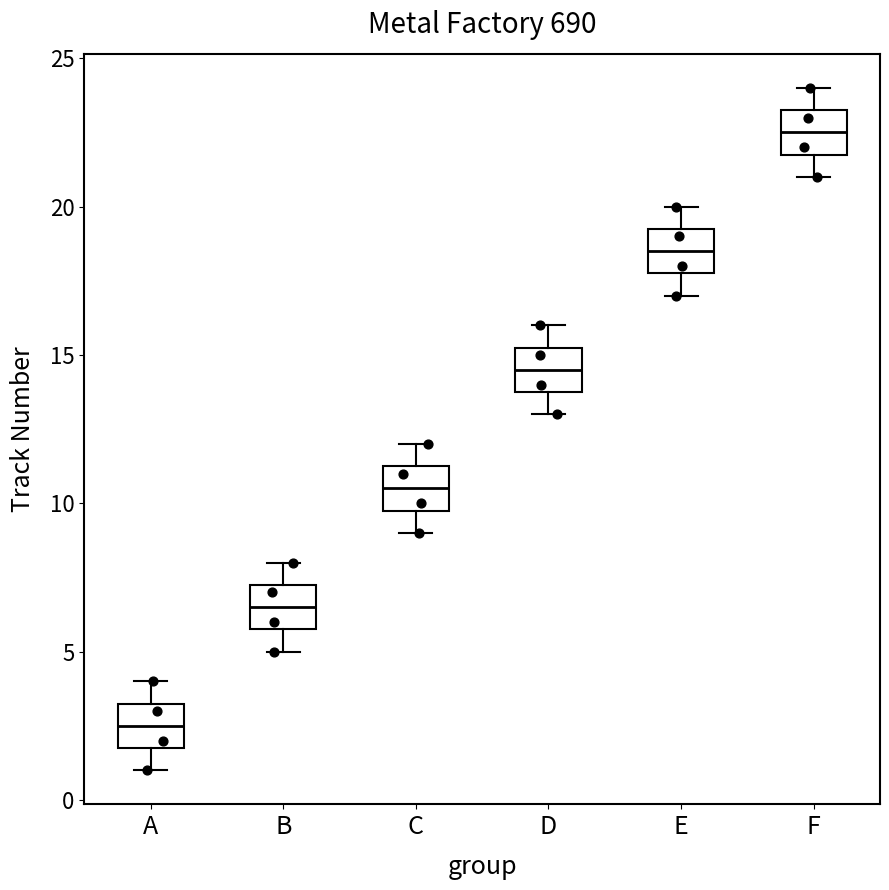

Where does the upper whisker of the box for E end on the y-axis? The values are not printed on the chart, so give them approximately, as read against the axis.

20.0